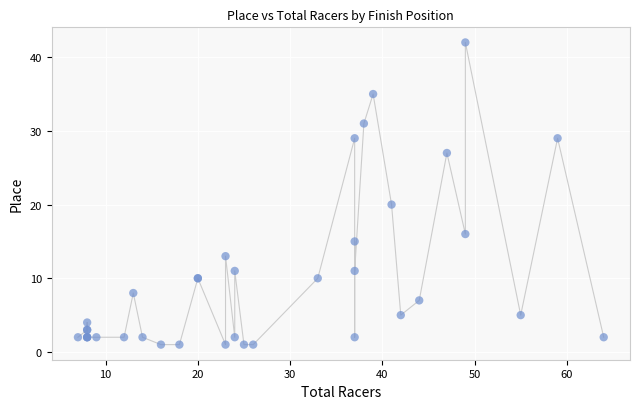

What Y value in the scatter plot is closest to 21?

20